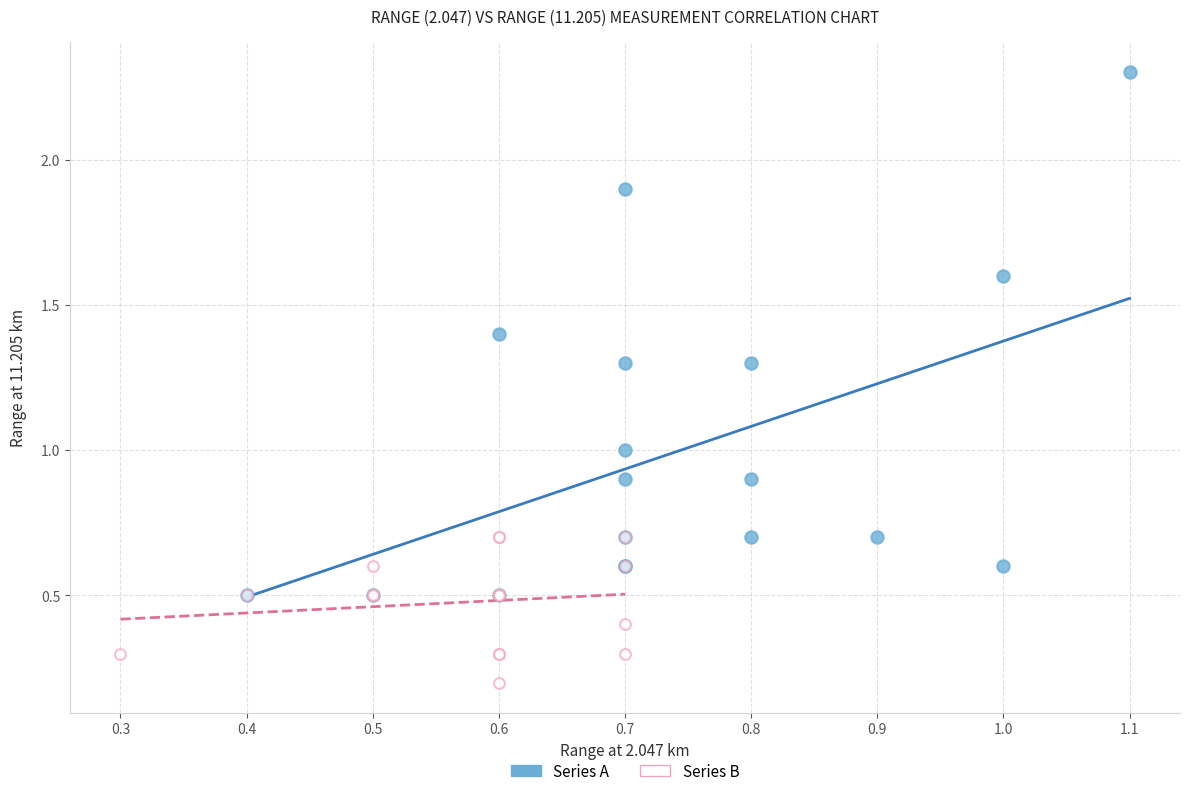

Which series has the widest spread of Y values?

Series A